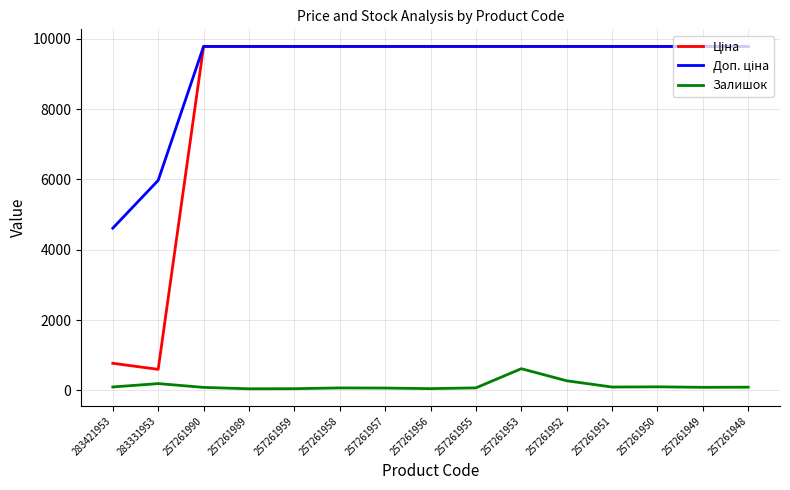

What is the minimum value shown in the chart?

44.0